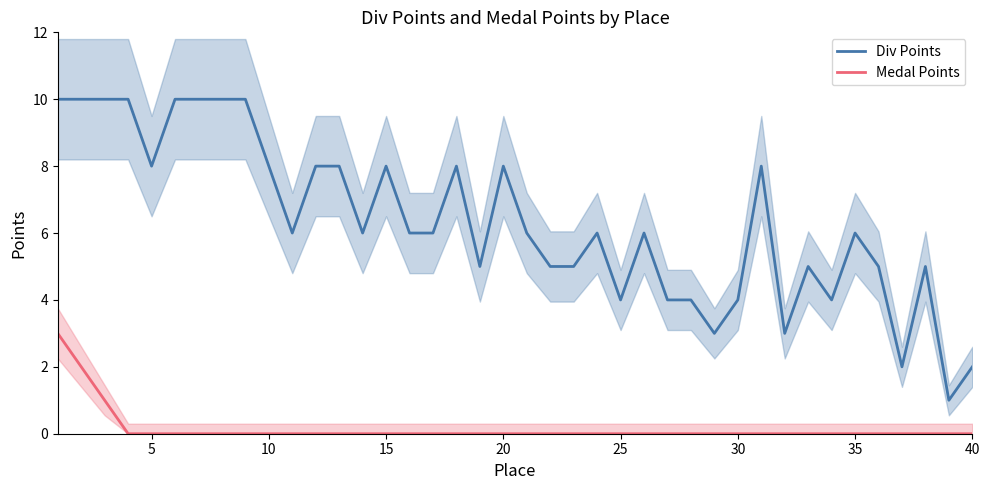

What is the maximum value for Div Points?

10